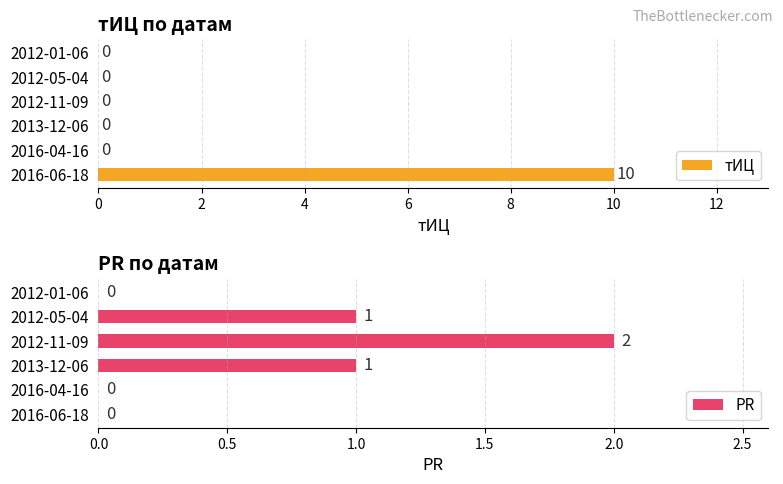

Which category has the highest value in the тИЦ series?

2016-06-18